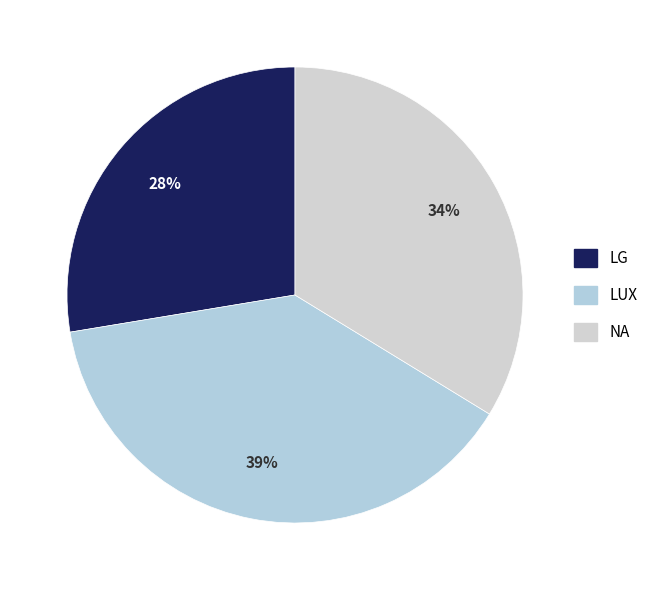

What is the smallest slice in the pie chart?

LG